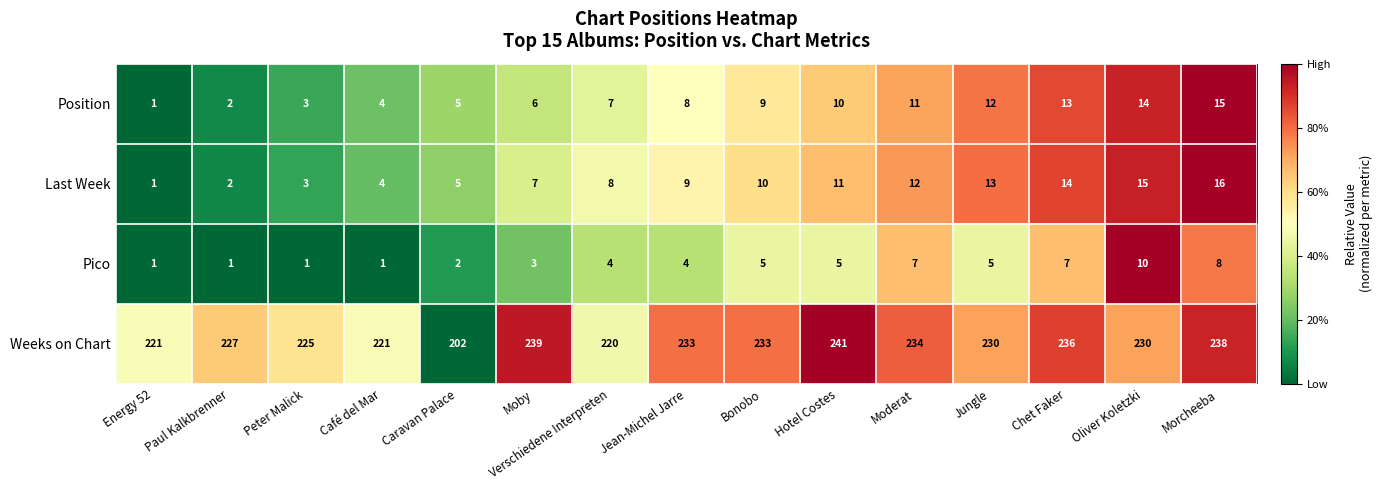

Rank the series at Moby from lowest to highest value.

Pico, Position, Last Week, Weeks on Chart